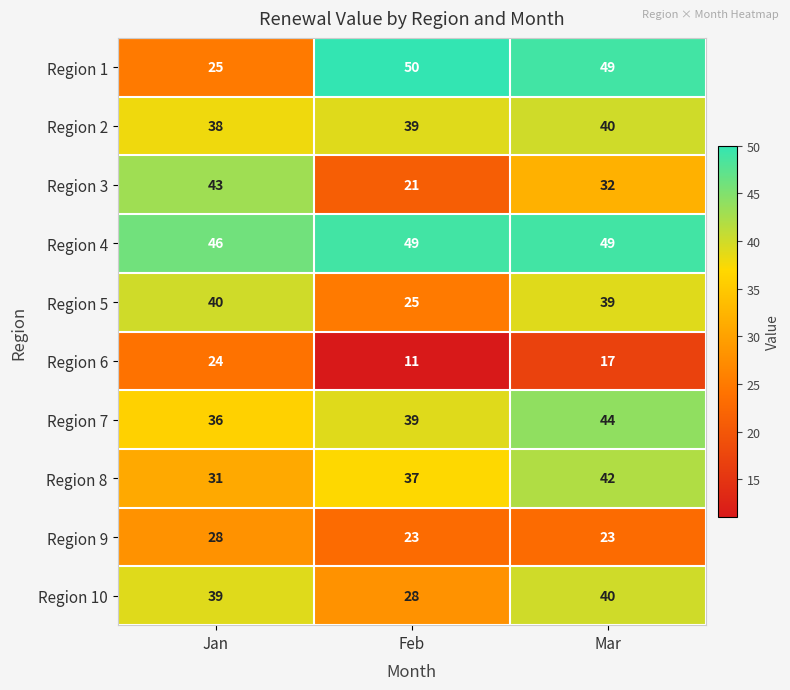

At which label does Region 3 reach its minimum?

Feb